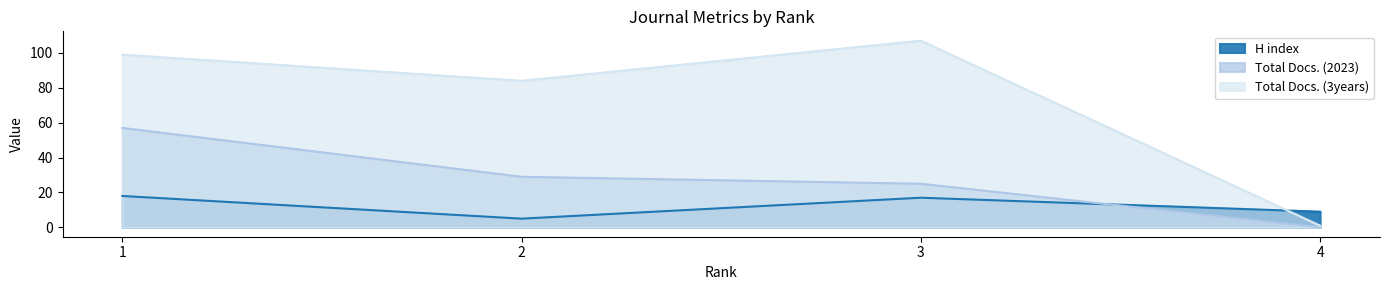

What is the difference between the Total Docs. (3years) values at 3 and 2?

23